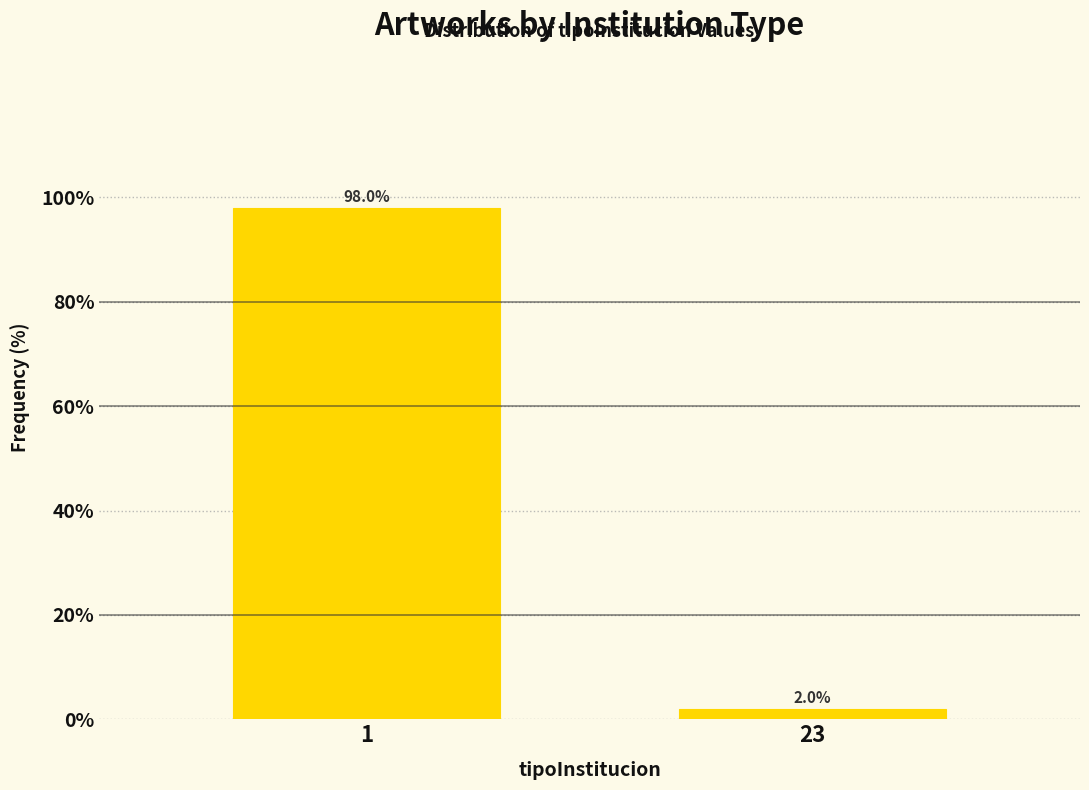

Reading right to left, extract all data points from this chart.

23=2	1=98